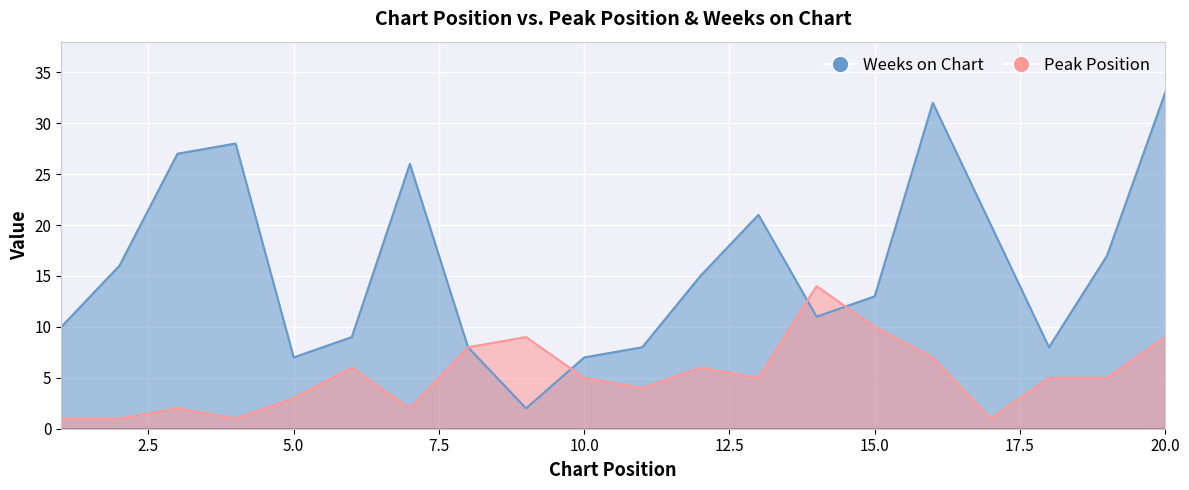

How many data points does each series have?

20